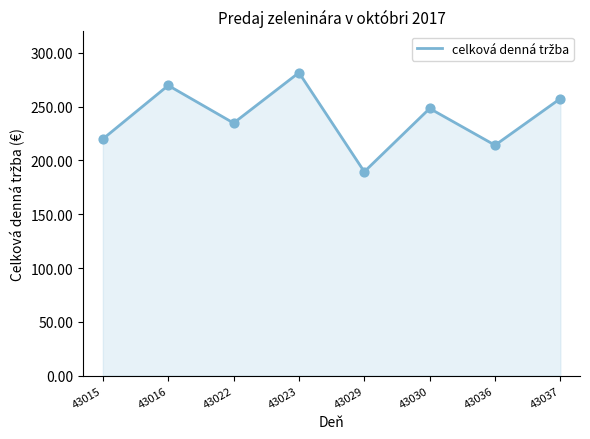

What is the ratio of the value at 43022 to the value at 43030?

0.9